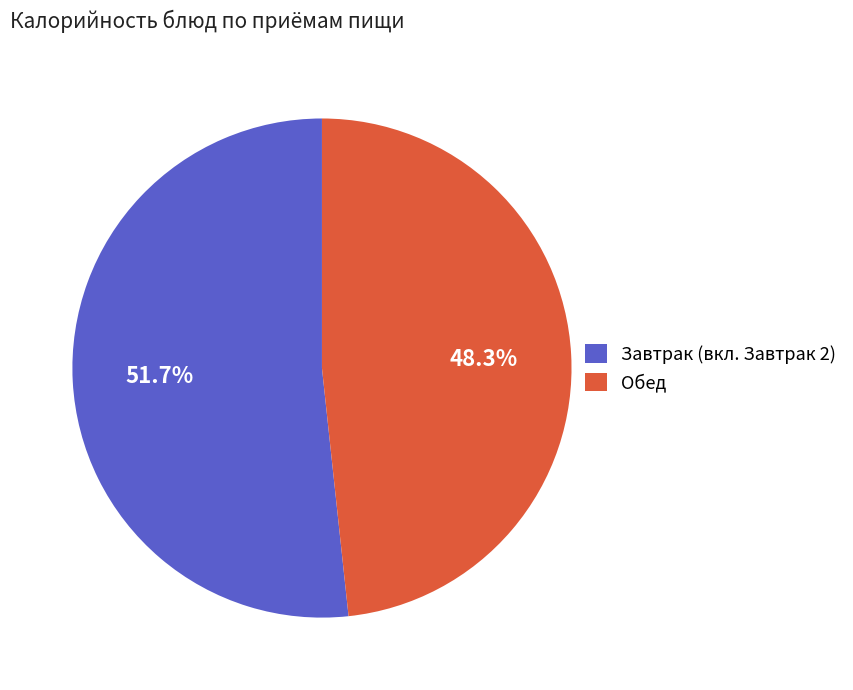

Is there a majority slice in this chart?

Yes